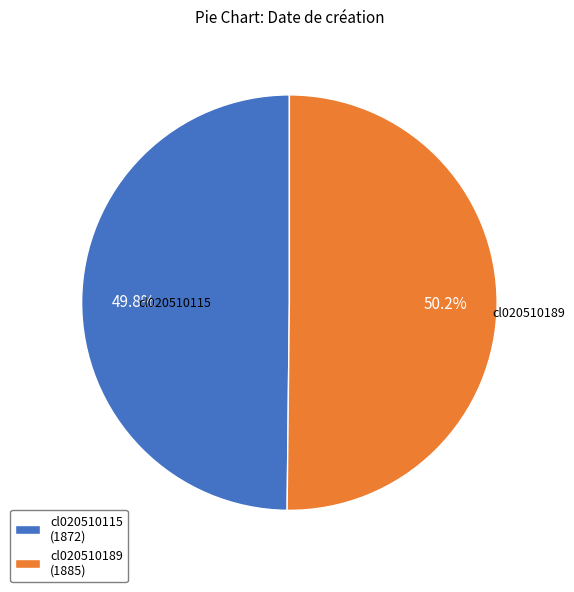

How many segments does this pie chart have?

2